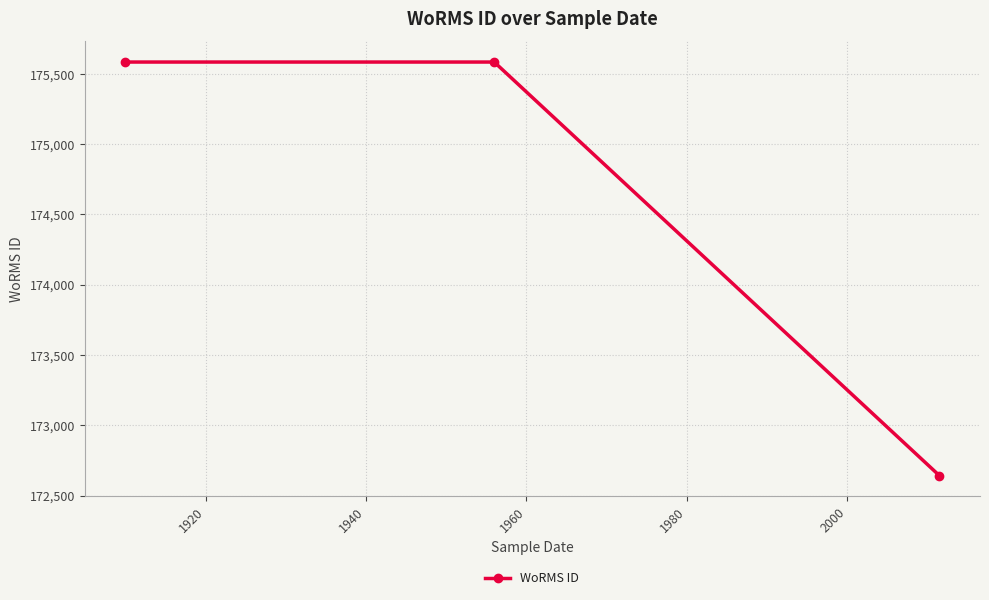

What is the greatest value displayed?

175584